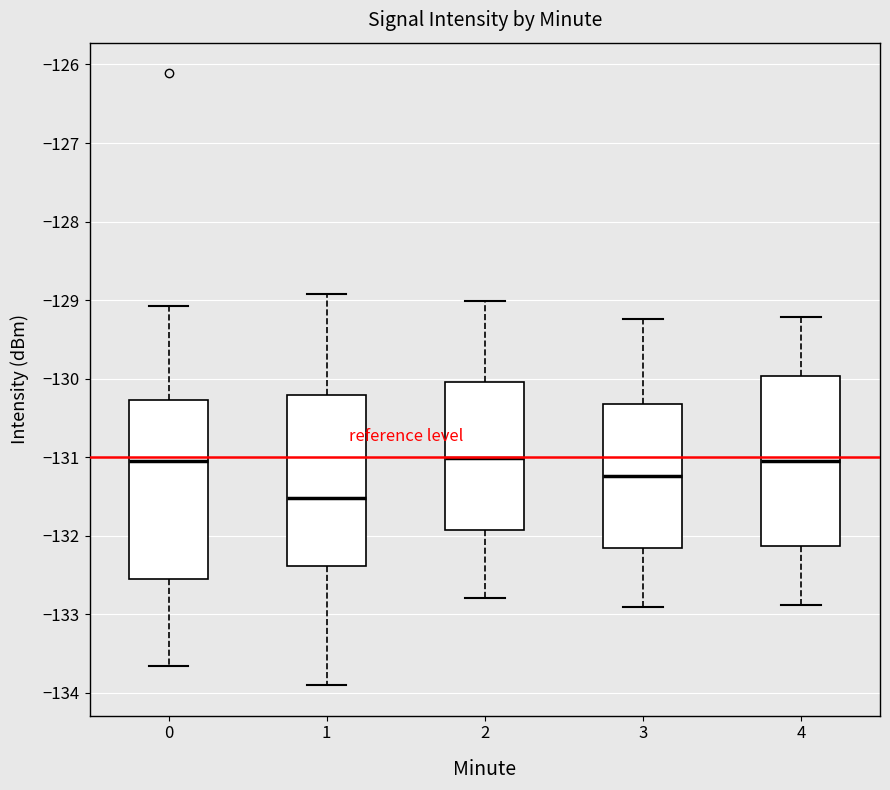

Reading left to right, read every box against the y-axis: the position of its median line, the range the box covers, and the ends of its whiskers. The values are not printed on the chart, so give them approximately, as read against the axis.

0: median -131.0, box -132.5 to -130.3, whiskers -133.7 to -129.1
1: median -131.5, box -132.4 to -130.2, whiskers -133.9 to -128.9
2: median -131.0, box -131.9 to -130.0, whiskers -132.8 to -129.0
3: median -131.2, box -132.2 to -130.3, whiskers -132.9 to -129.2
4: median -131.0, box -132.1 to -130.0, whiskers -132.9 to -129.2